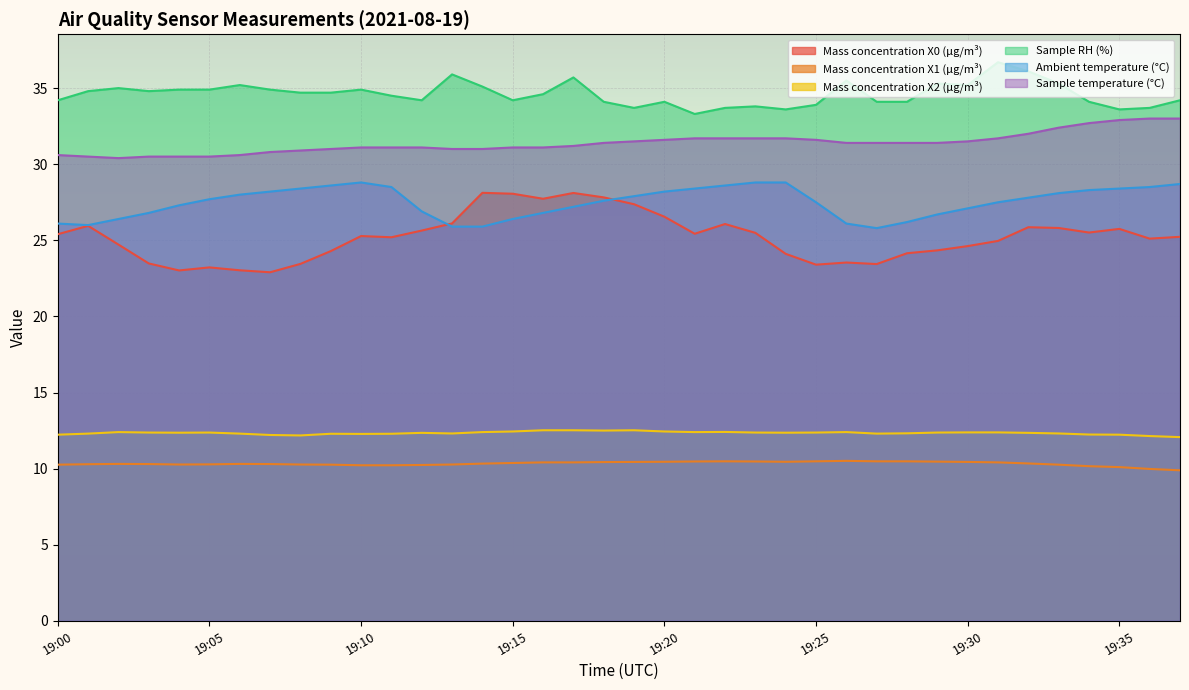

What is the approximate value of Ambient temperature (°C) at 19:13?

25.9